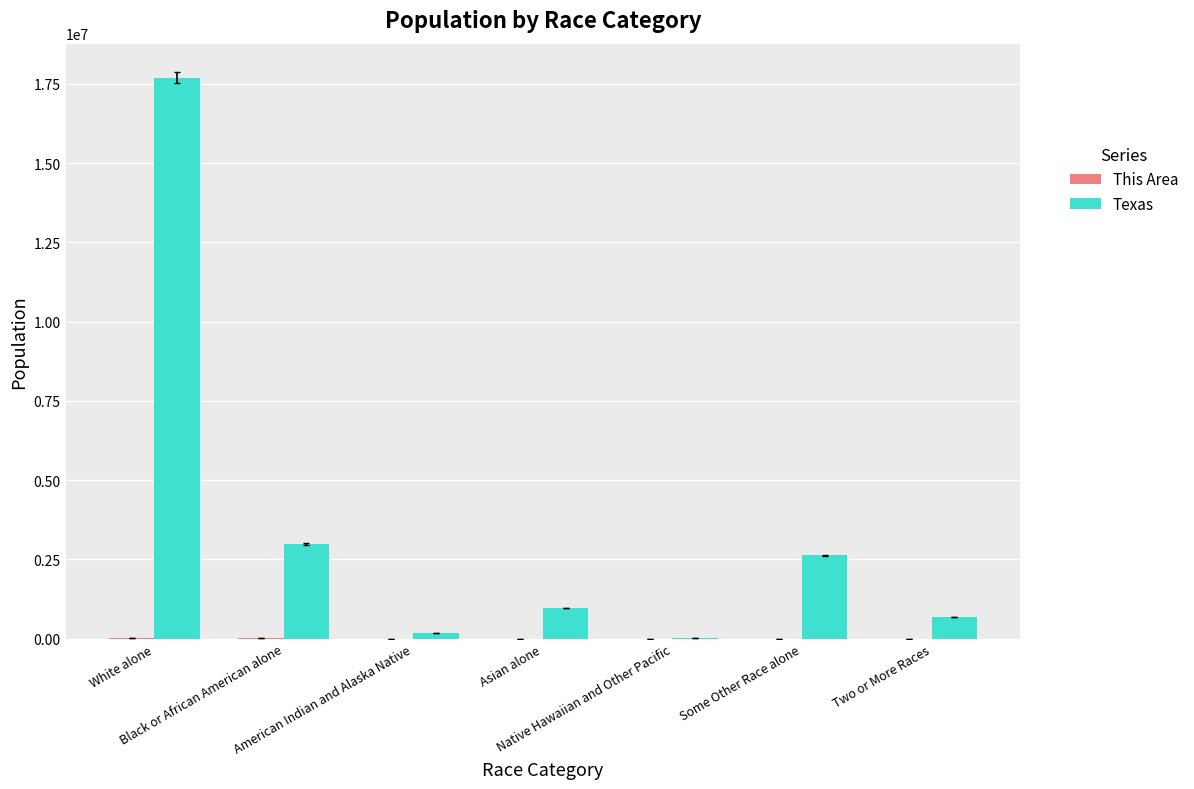

What is the highest value of the Texas series?

17701552